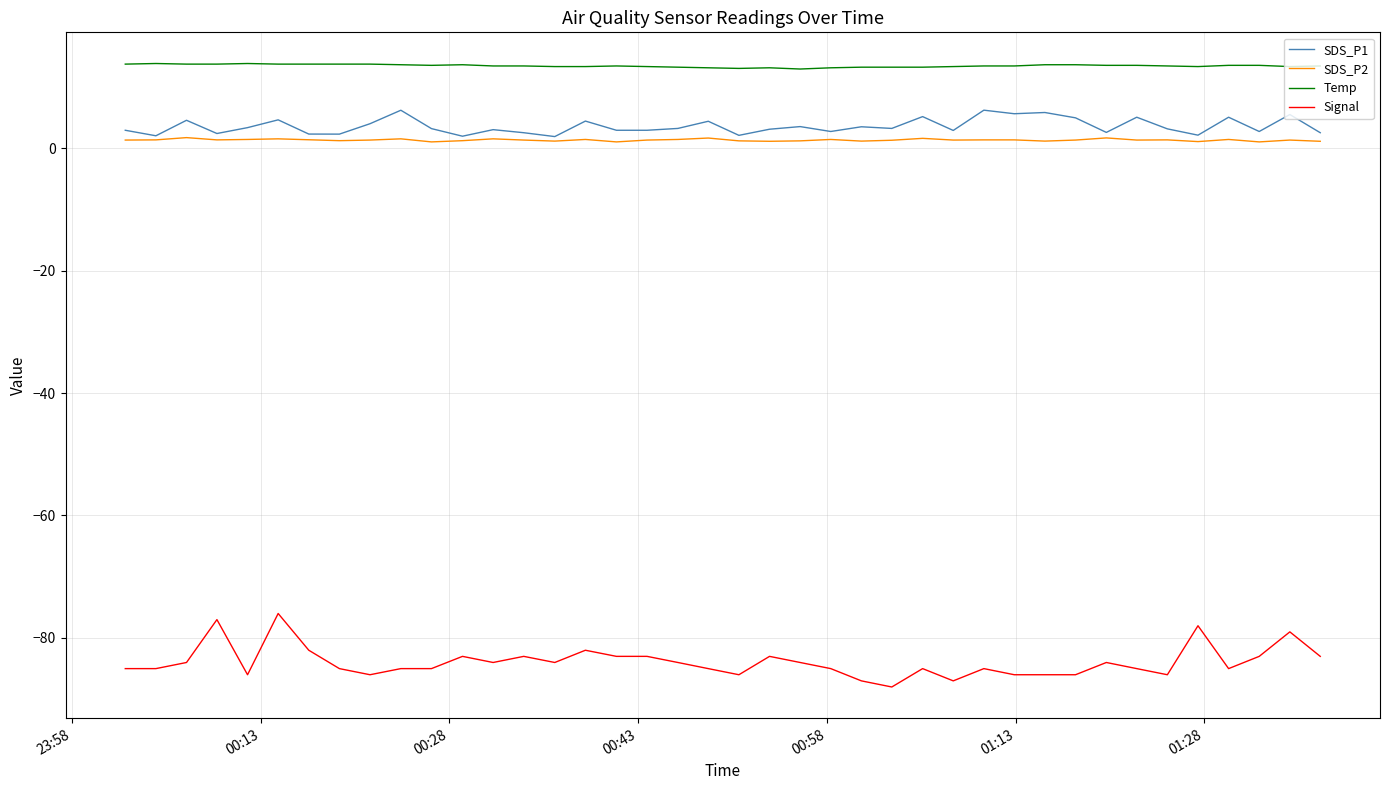

True or false: SDS_P1 and Temp cross at least once.

False